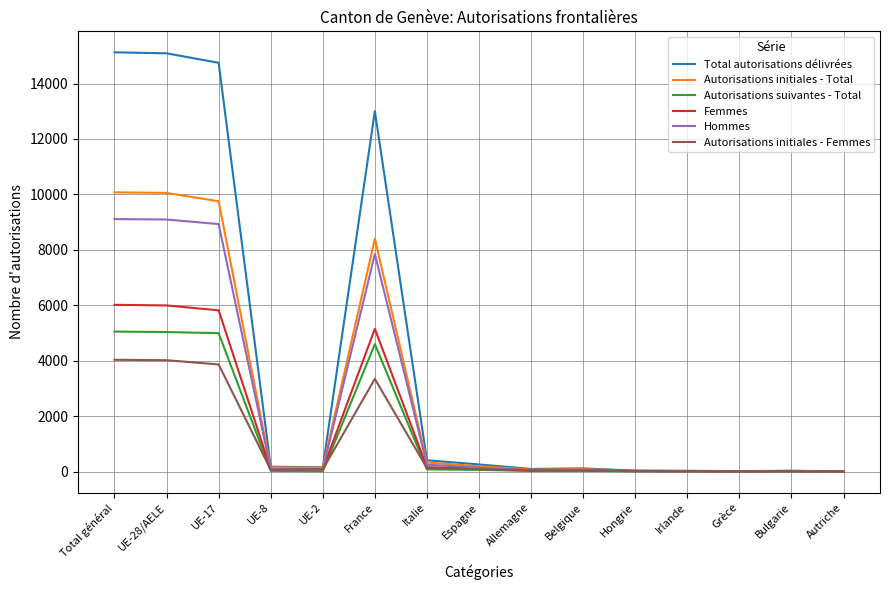

At which label does Autorisations initiales - Femmes first exceed 67?

Total général